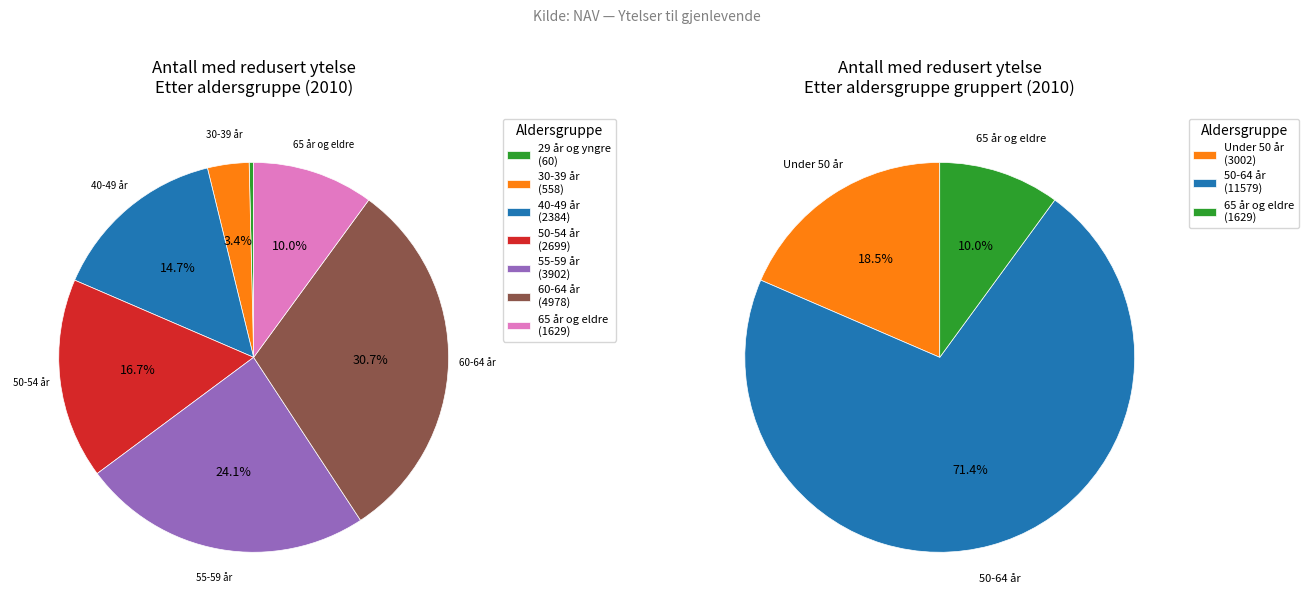

Between 65 år og eldre and 29 år og yngre, which is larger?

65 år og eldre